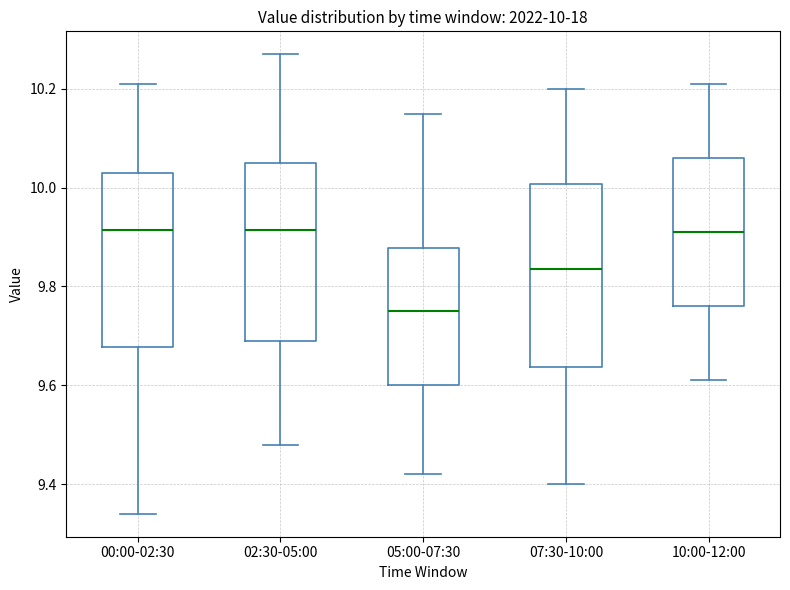

Which box's median line is the lowest?

05:00-07:30